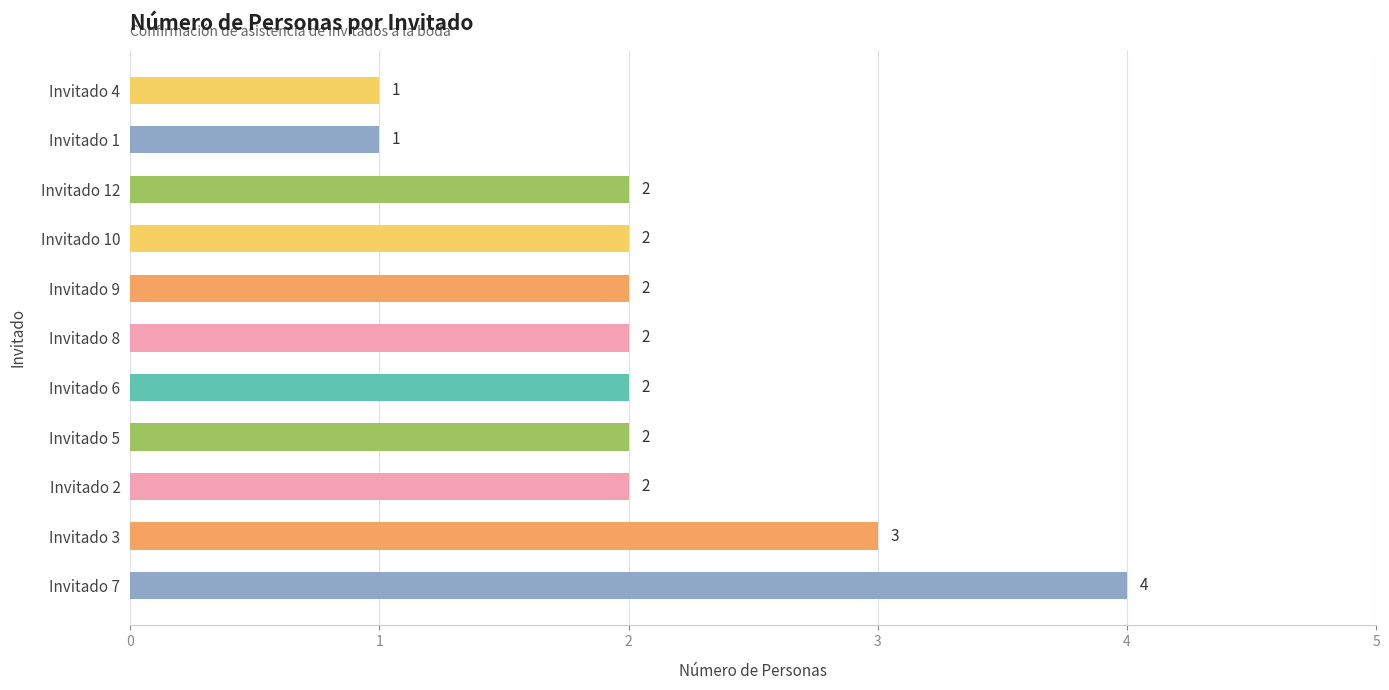

Is it true that the value at Invitado 7 is 6?

False